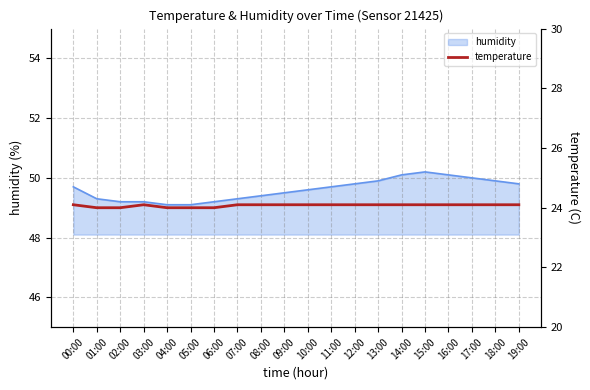

What is the ratio of the value at 13:00 to the value at 18:00?

1.0